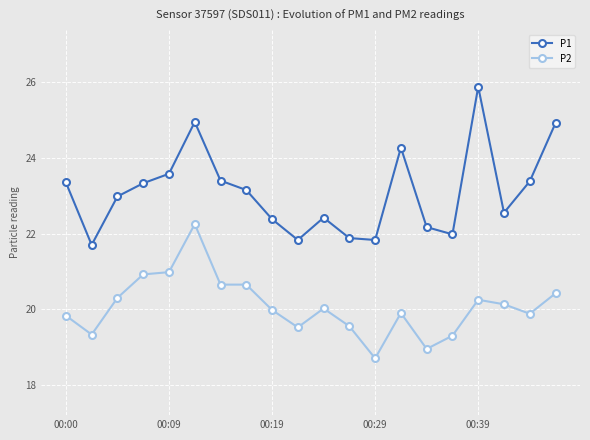

Which series has the largest range (max minus min)?

P1